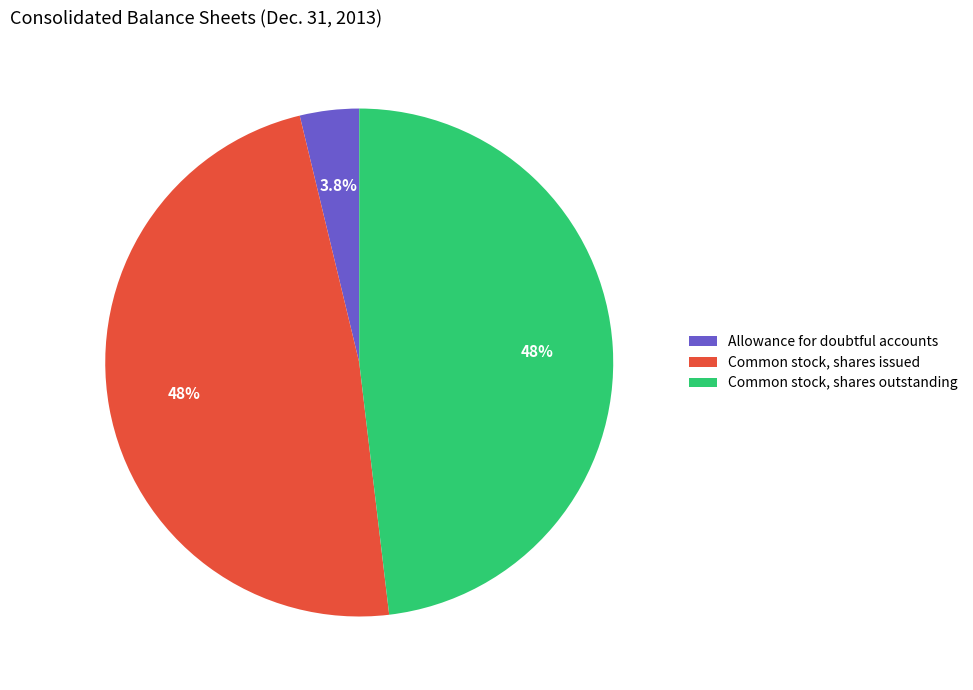

Count the number of slices in the pie.

3